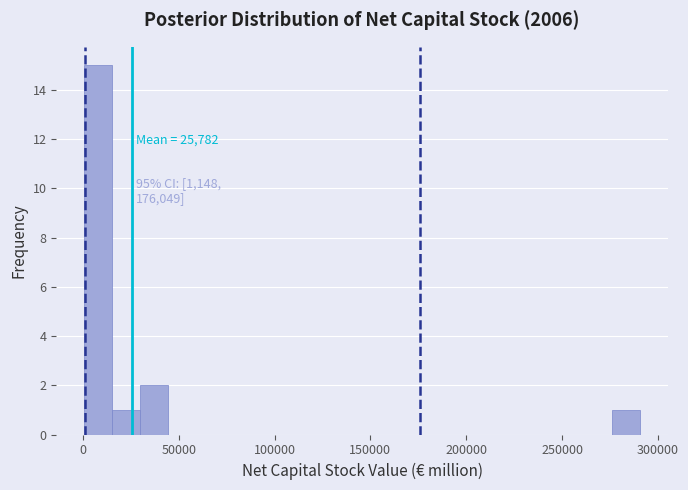

Around what value on the x-axis is the tallest bar? Give the approximate position of its centre, as read against the axis.

10000